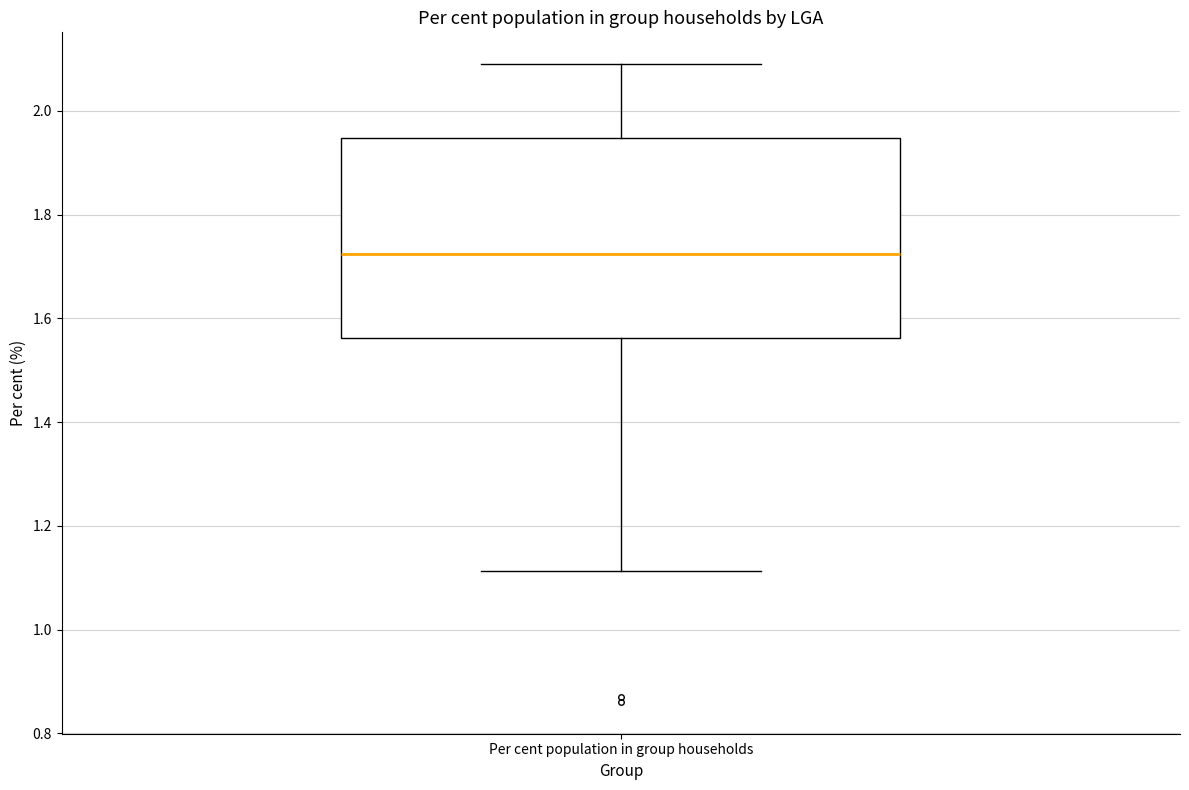

Transcribe this box plot: give where the median line is, the range the box spans, and where the two whiskers end, as read against the y-axis. The values are not printed on the chart, so give them approximately, as read against the axis.

median 1.72, box 1.56 to 1.94, whiskers 1.12 to 2.10